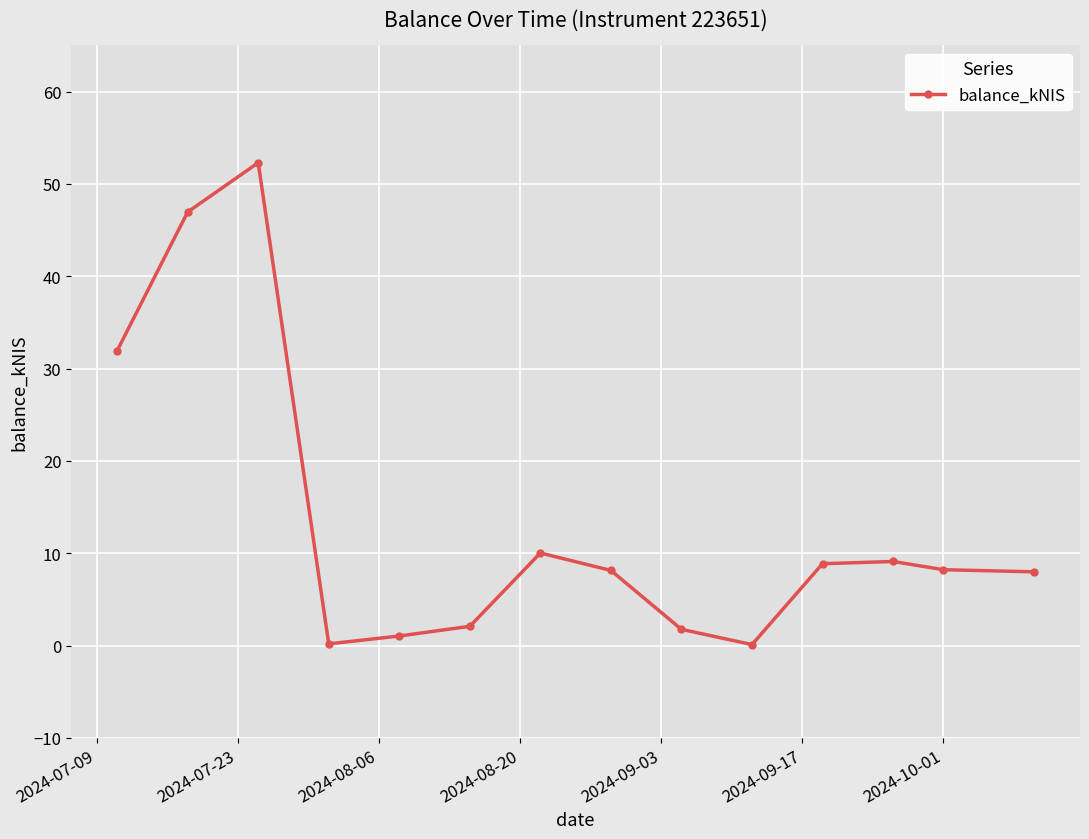

What is the maximum value shown in the chart?

52.3